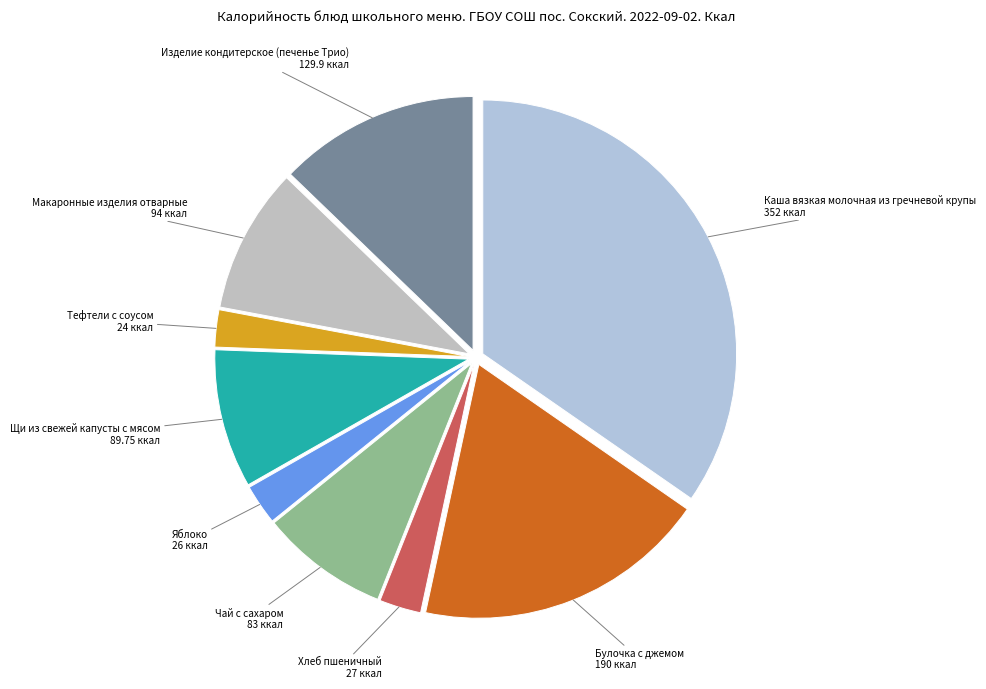

Is the sum of Тефтели с соусом and Щи из свежей капусты с мясом greater than half?

No